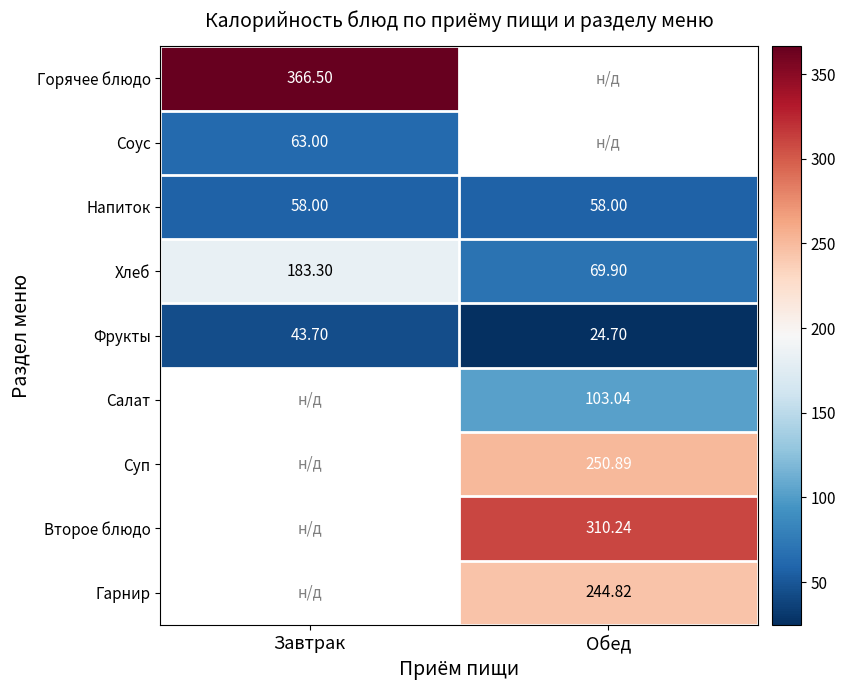

The value of Гарнир at Обед is 244.8. True or false?

True